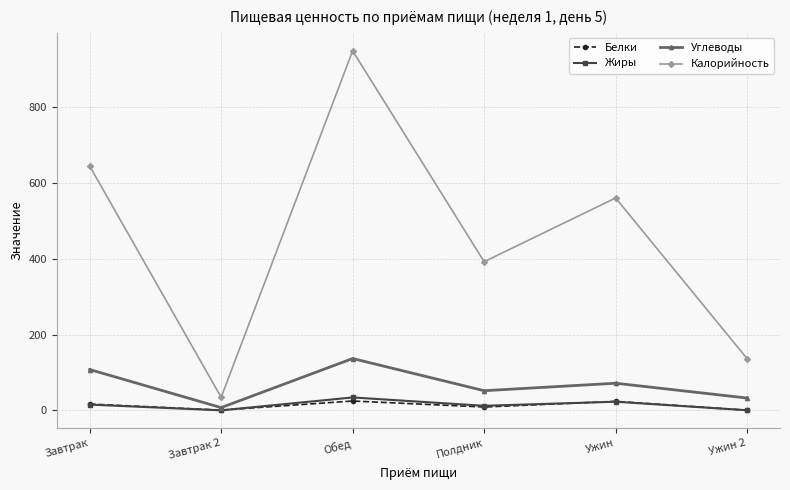

Which series changed the most between Обед and Ужин?

Калорийность